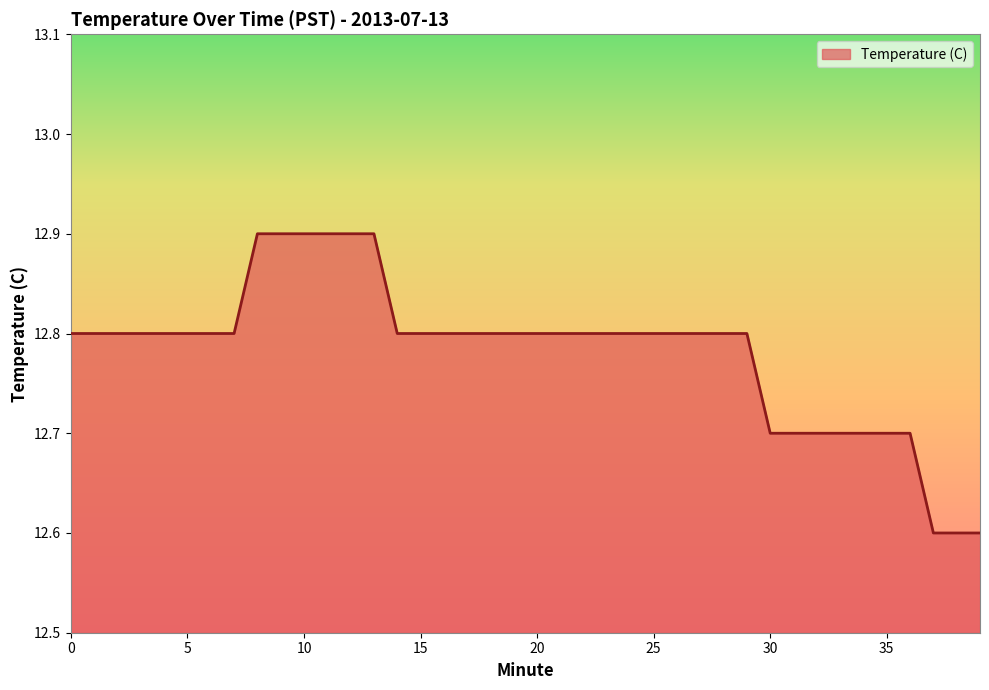

What is the greatest value displayed?

12.9